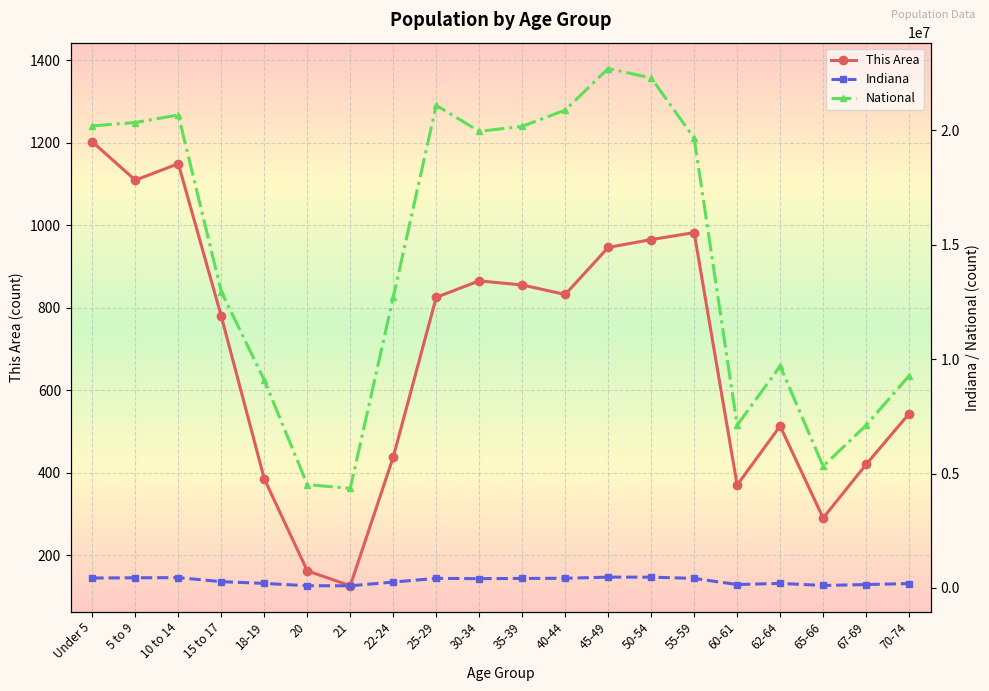

What is the difference between the second highest and second lowest values in the Indiana series?

373828